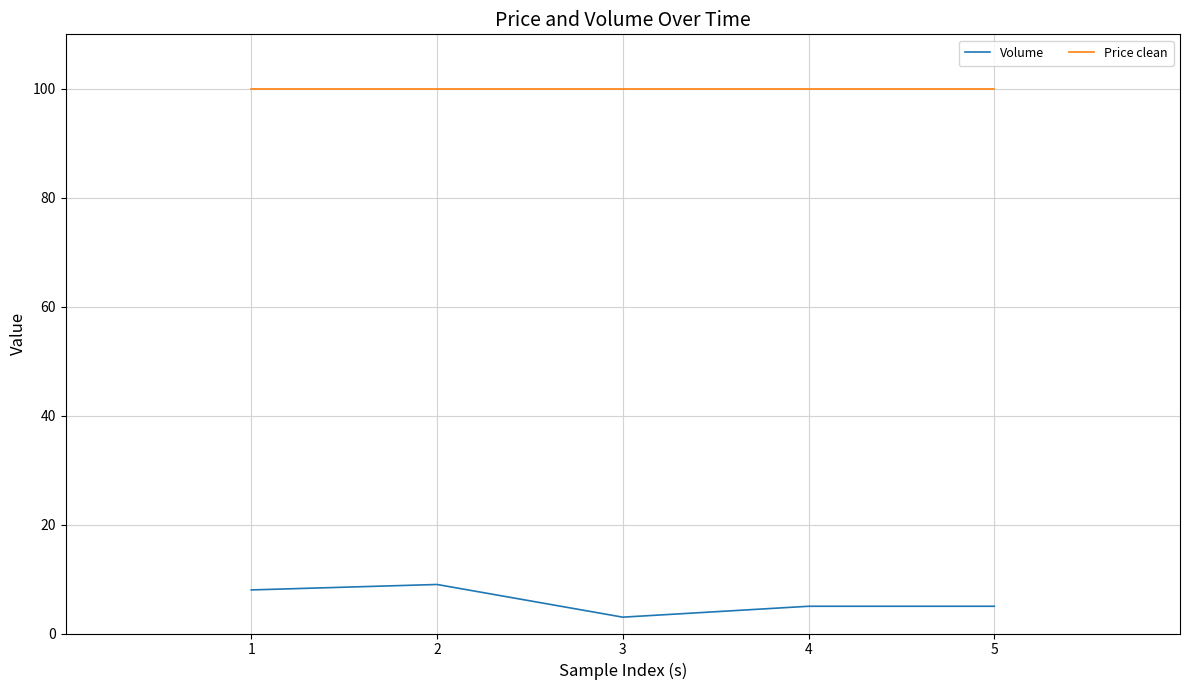

What is the total value across all series at 3?

103